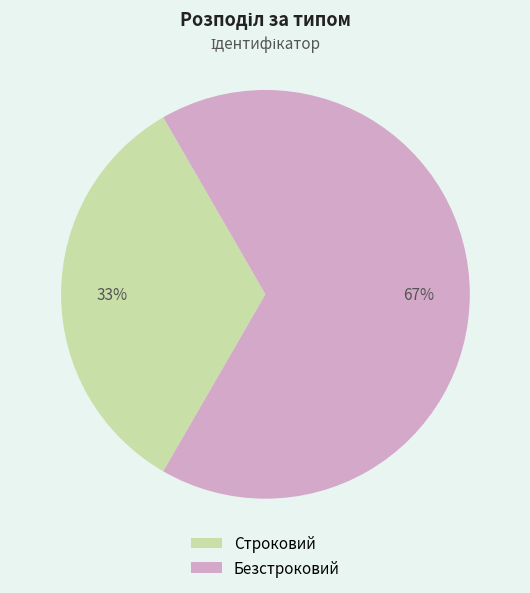

What is the majority slice?

Безстроковий